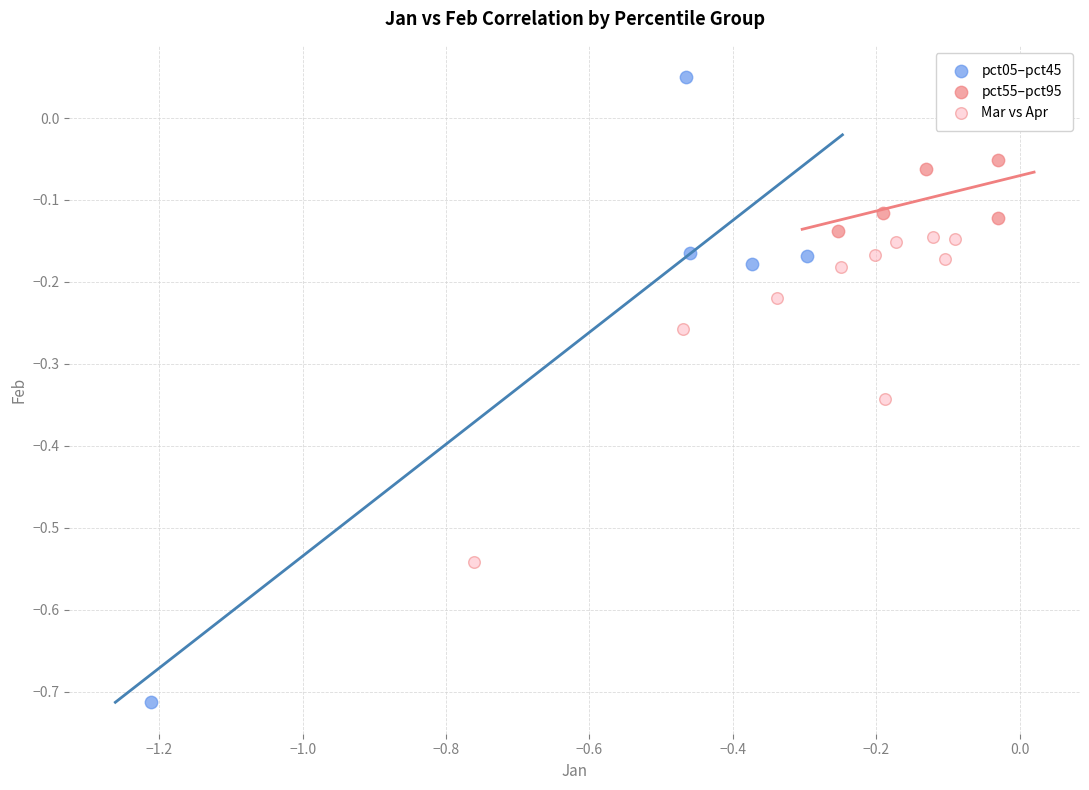

Which series contains the highest Y value?

pct05–pct45